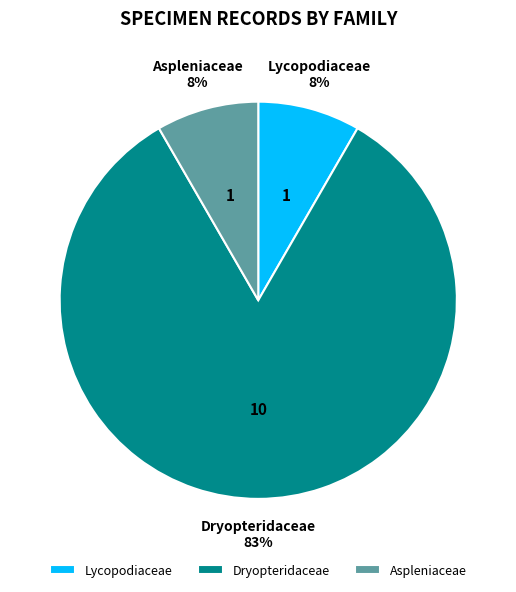

Is the sum of Aspleniaceae and Lycopodiaceae greater than half?

No